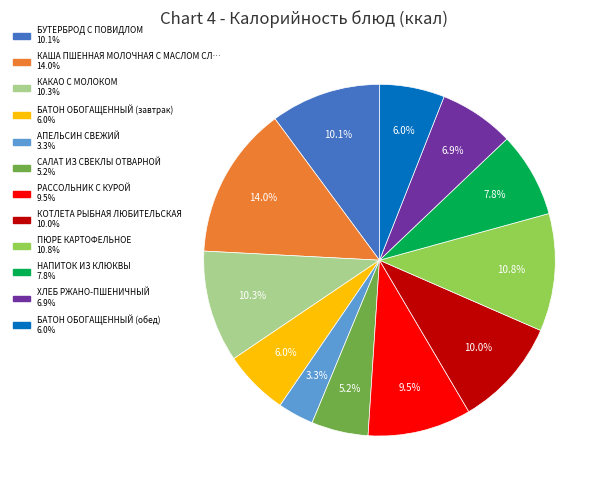

Does any single category account for the majority?

No